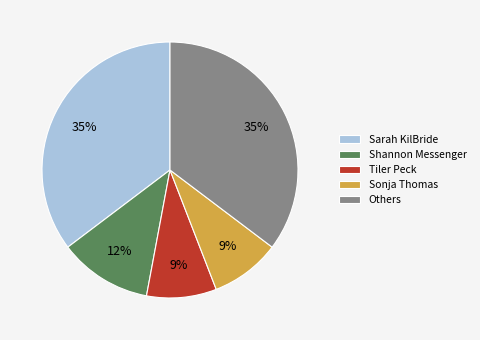

To the nearest percent, what percentage of the pie is Sonja Thomas?

9%